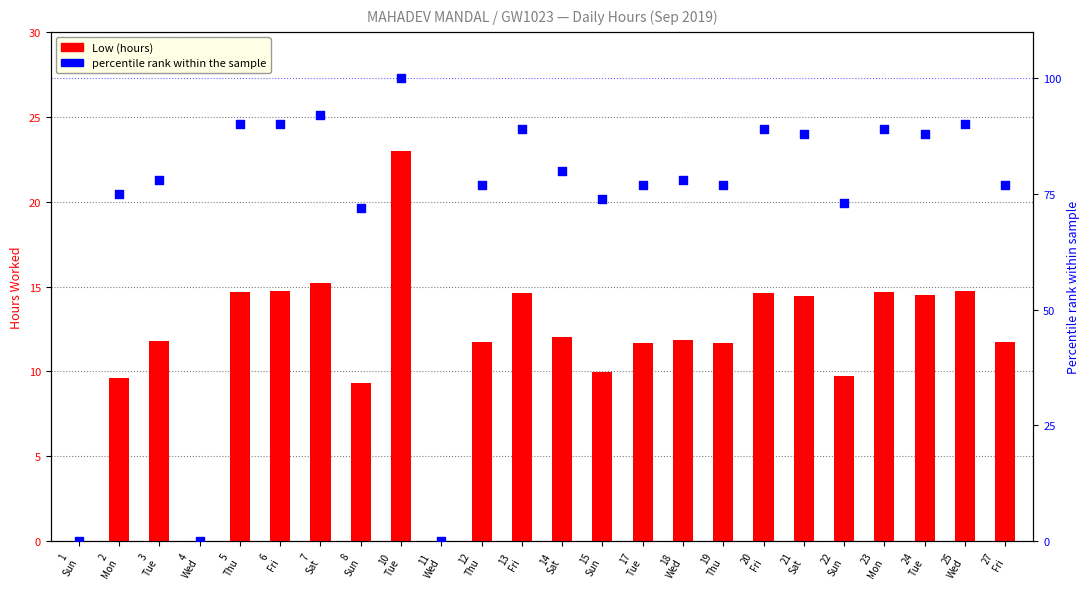

At how many categories does at least one series exceed 16?

21